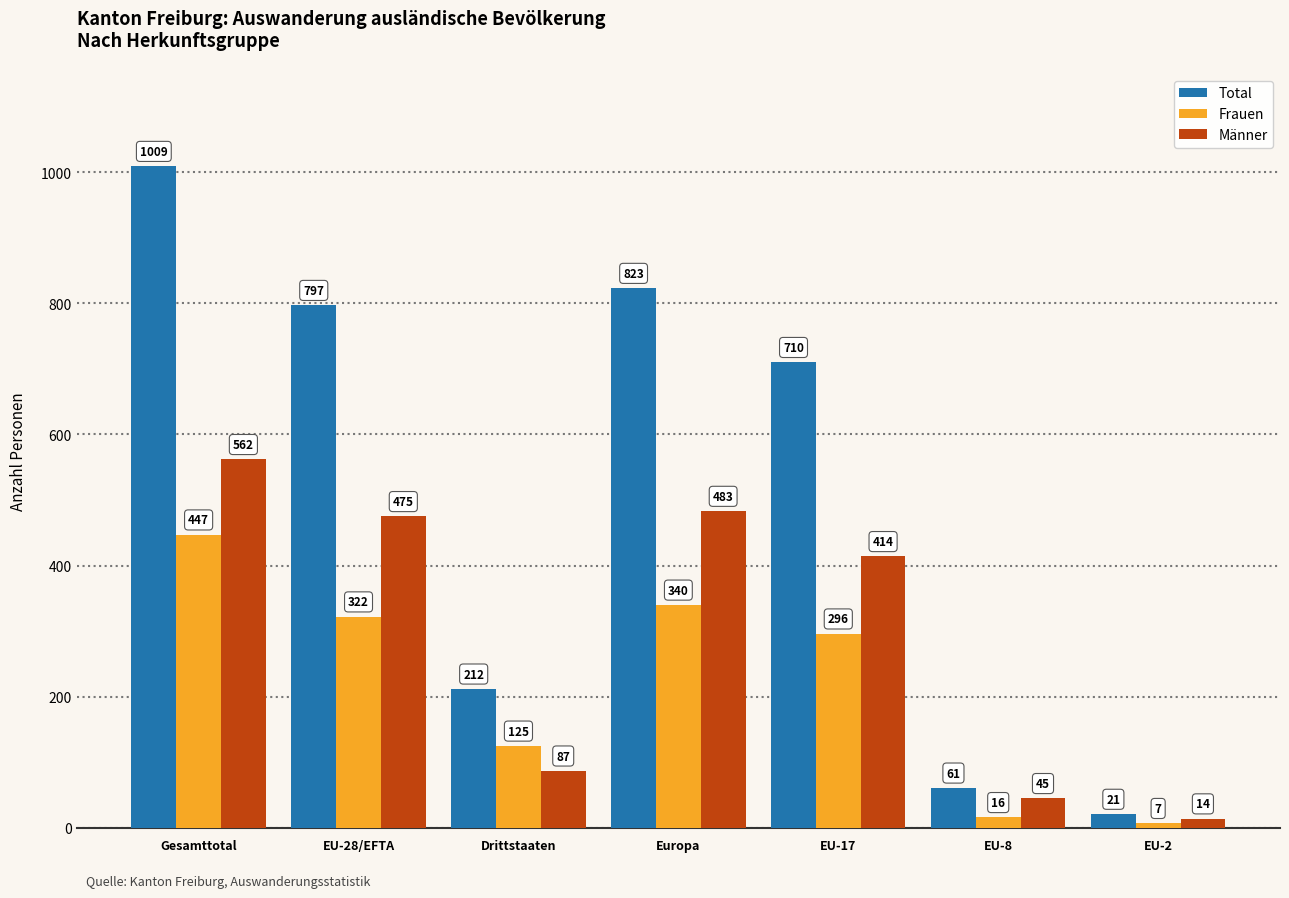

What is the value of the Männer bar at the 6th from the left?

45